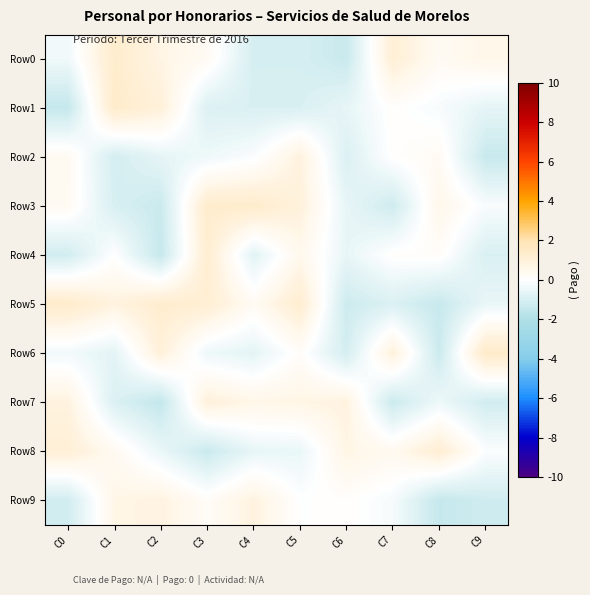

Between C5 and C4, which is larger?

C4